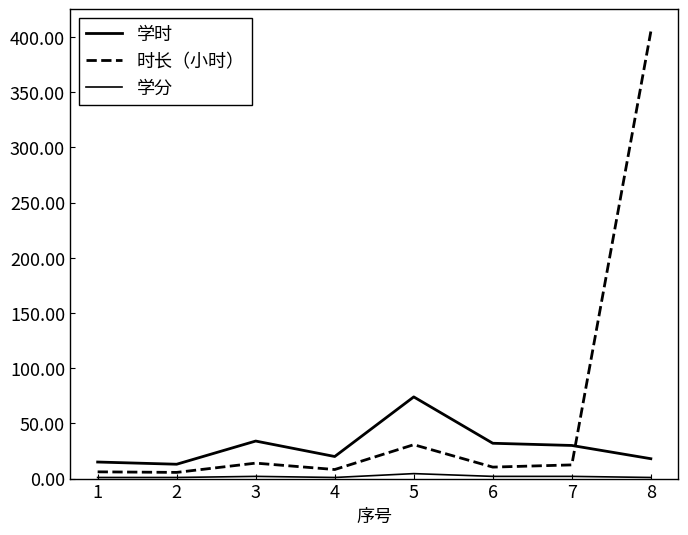

True or false: 时长（小时） and 学分 cross at least once.

False